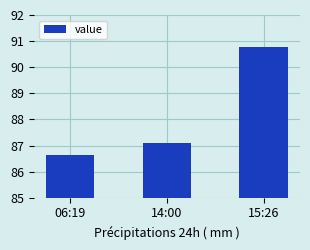

Rank the categories by value from highest to lowest.

15:26, 14:00, 06:19